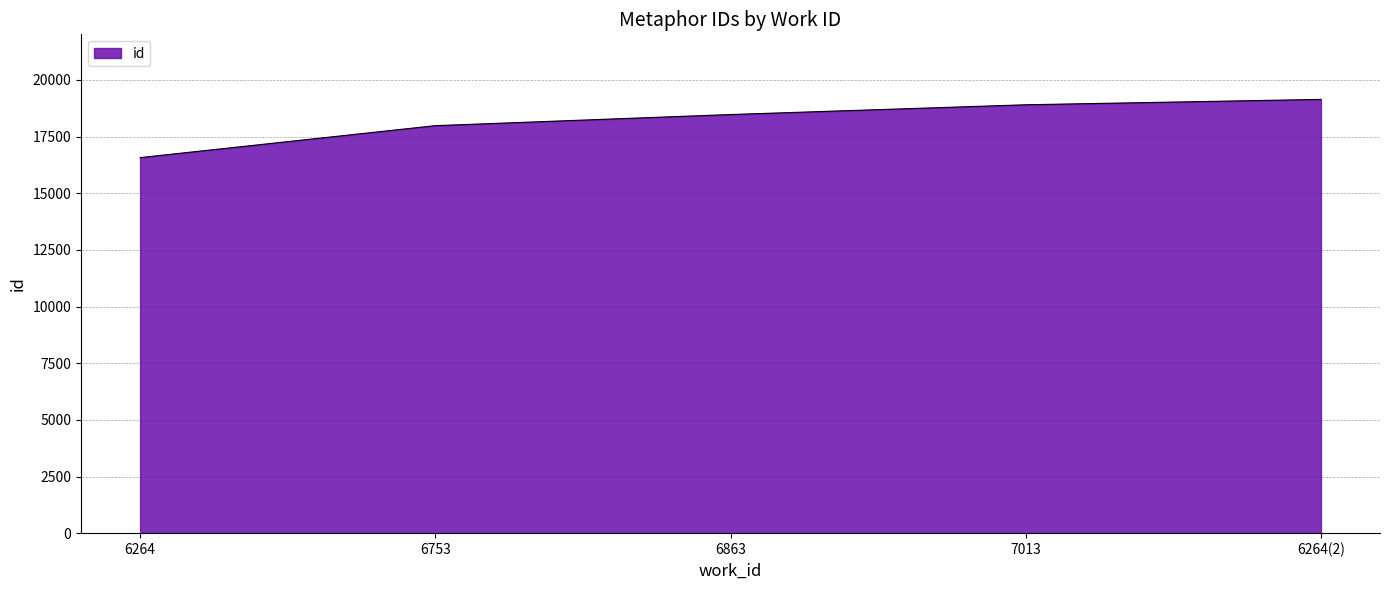

What is the difference between the maximum and minimum values?

2569